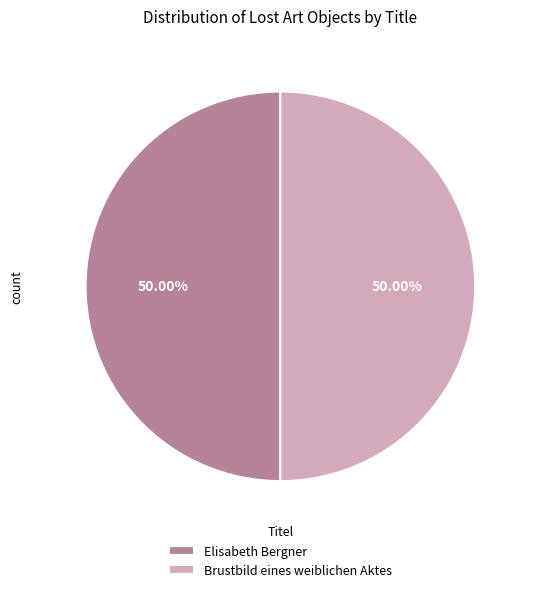

What is the ratio of the value at Elisabeth Bergner to the value at Brustbild eines weiblichen Aktes?

1.0